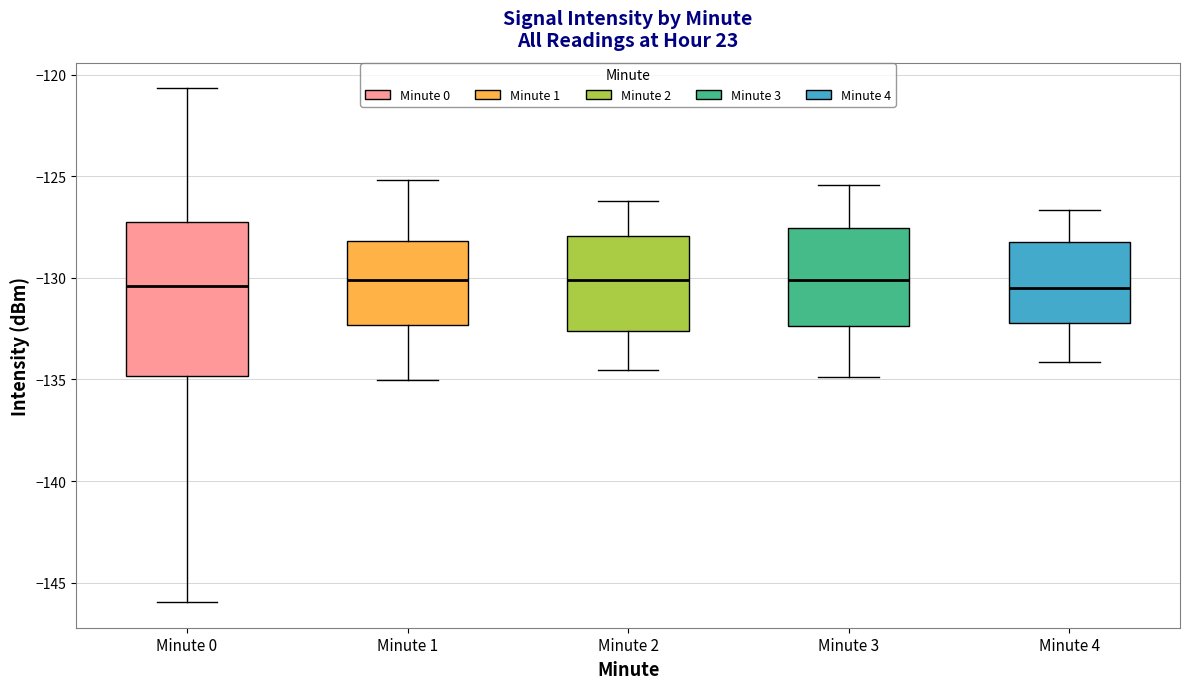

Comparing the boxes themselves (not the whiskers), which one is the tallest?

Minute 0